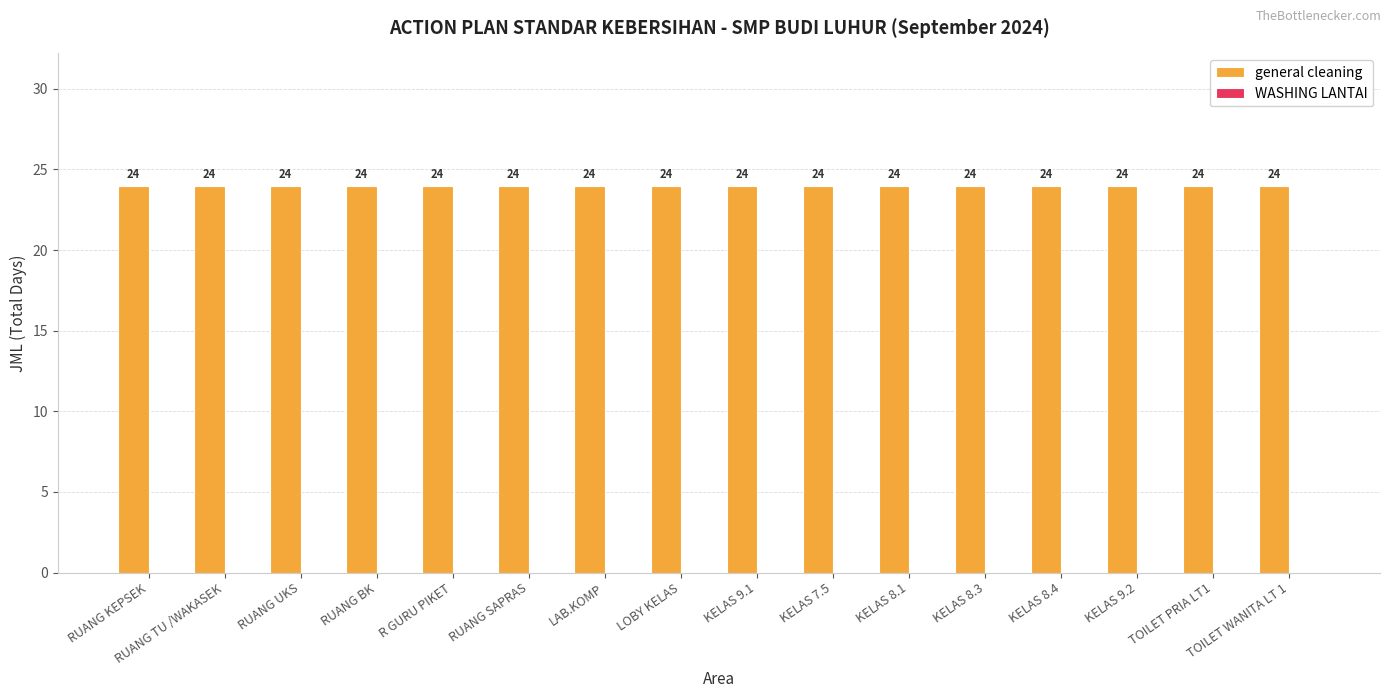

Are the bars grouped side by side (vs. stacked)?

Yes